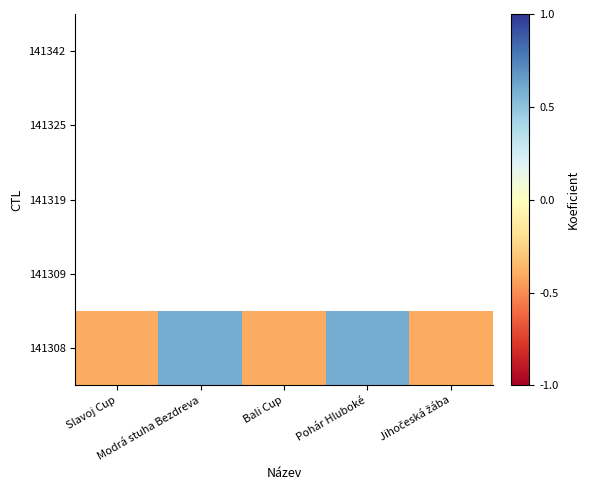

Read the 141308 value at Pohár Hluboké.

0.6